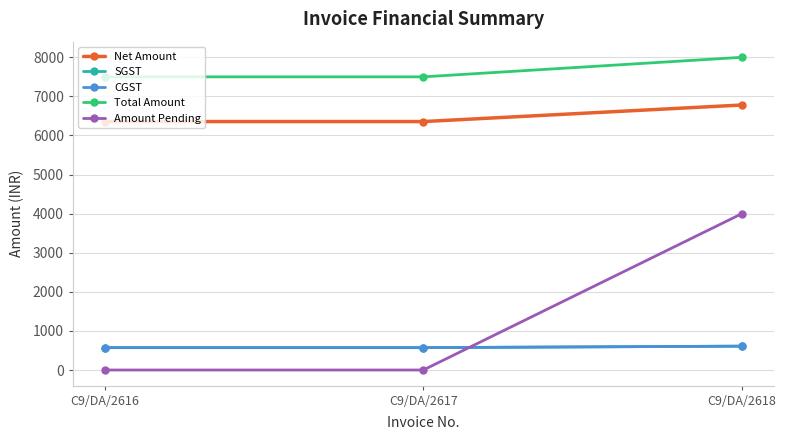

What is the maximum value shown in the chart?

8000.0